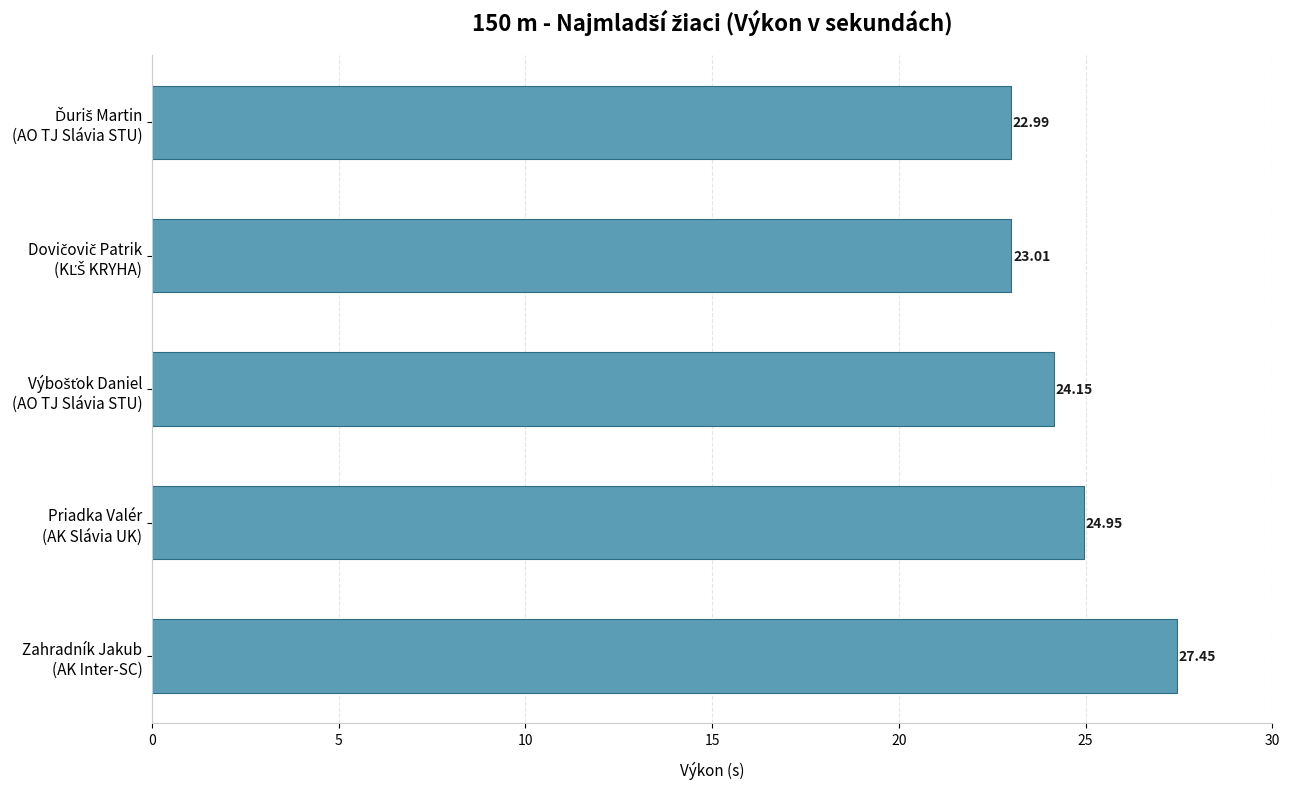

What is the average value?

24.5